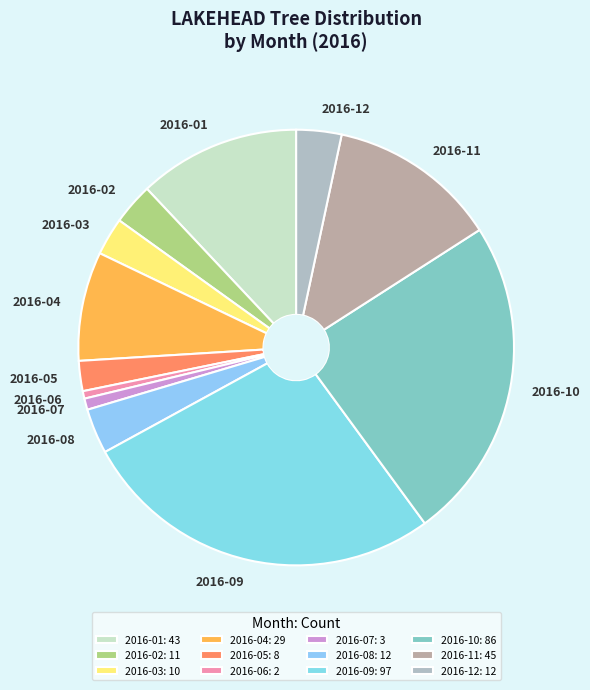

What is the ratio of the value at 2016-03 to the value at 2016-02?

0.9